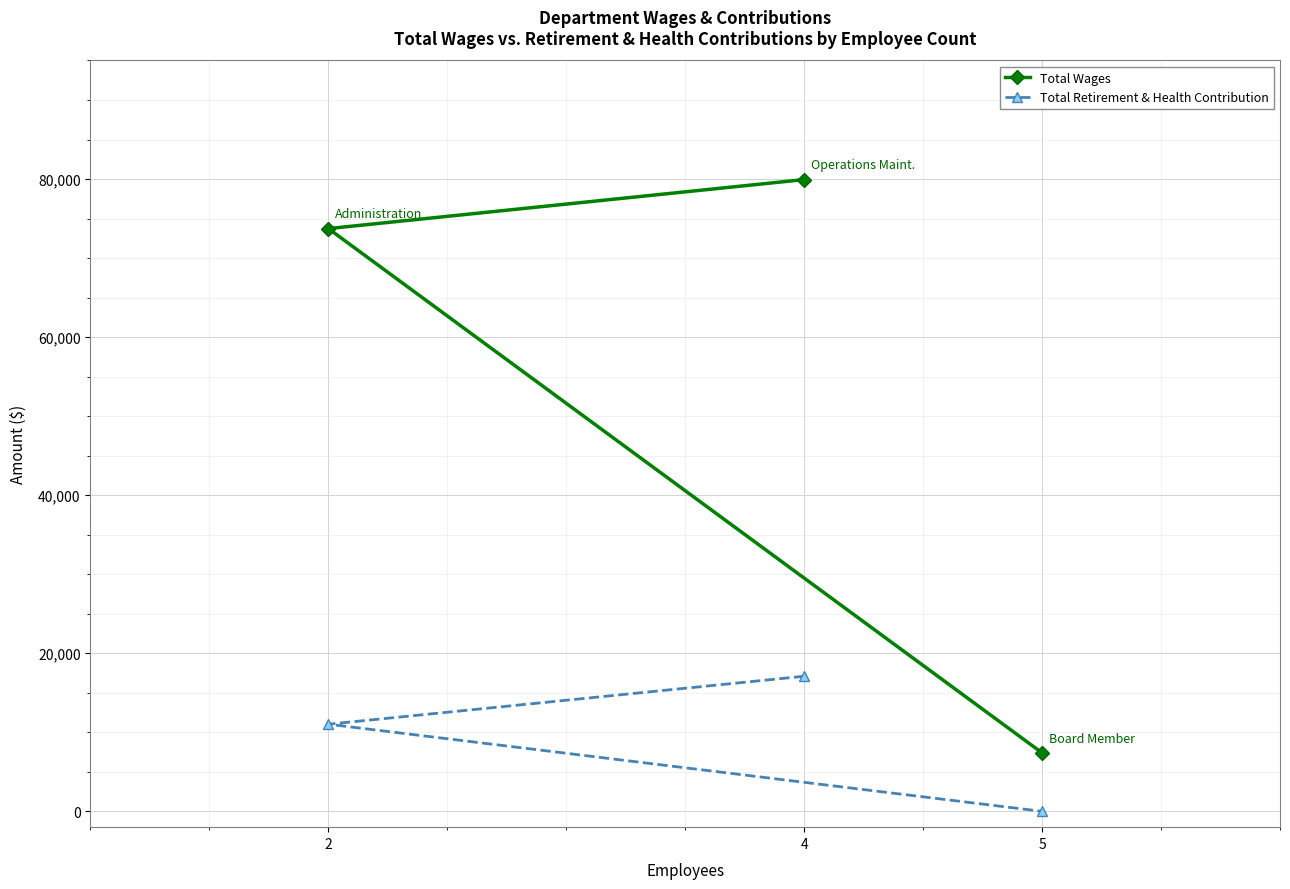

Reading left to right, list all the values displayed in this chart.

Total Wages: 2=73730	4=79929	5=7400
Total Retirement & Health Contribution: 2=11024	4=17094	5=0